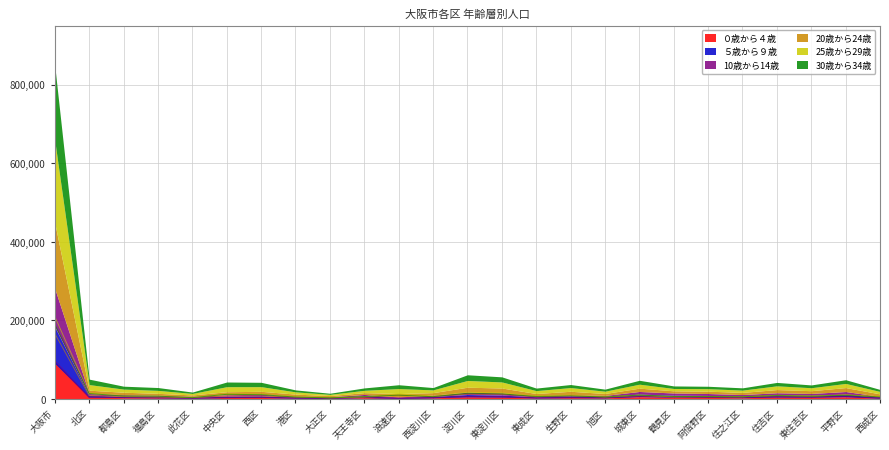

How many values in the ０歳から４歳 series are below 3642?

12